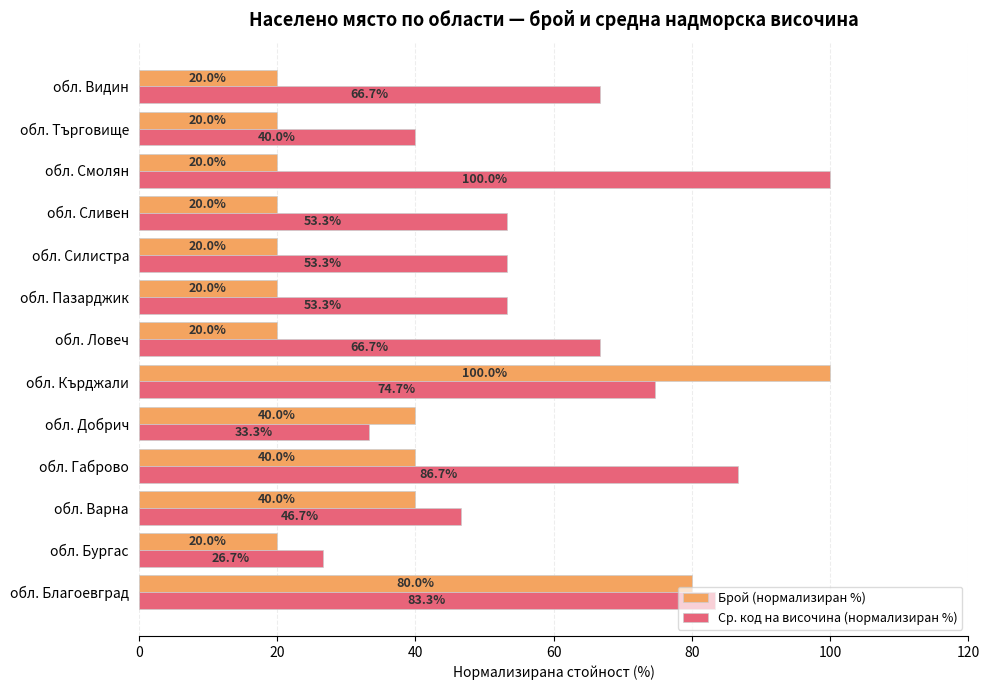

Rank the series by their average value, from lowest to highest.

Брой (нормализиран %), Ср. код на височина (нормализиран %)